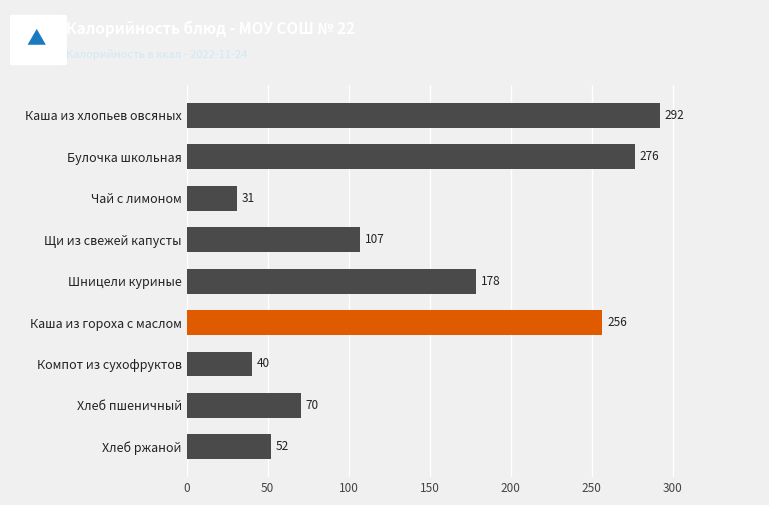

Does the chart contain stacked bars?

No